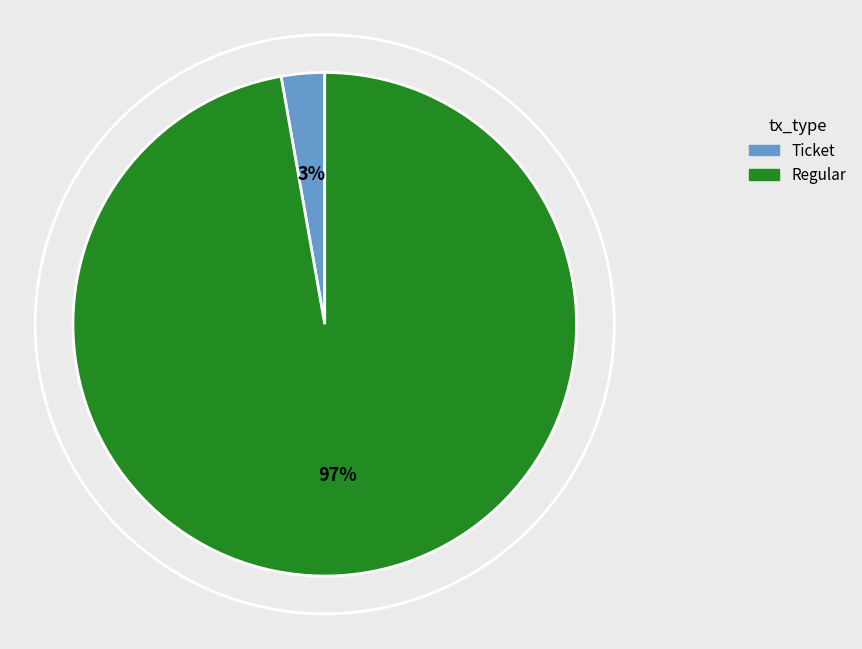

What percentage is the Regular slice, to the nearest percent?

97%